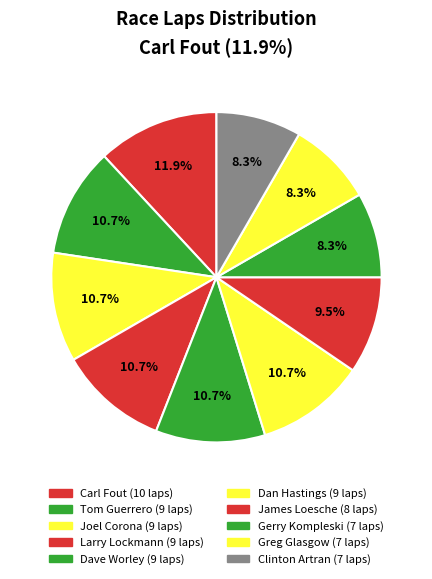

Which category has the biggest portion of the pie?

Carl Fout